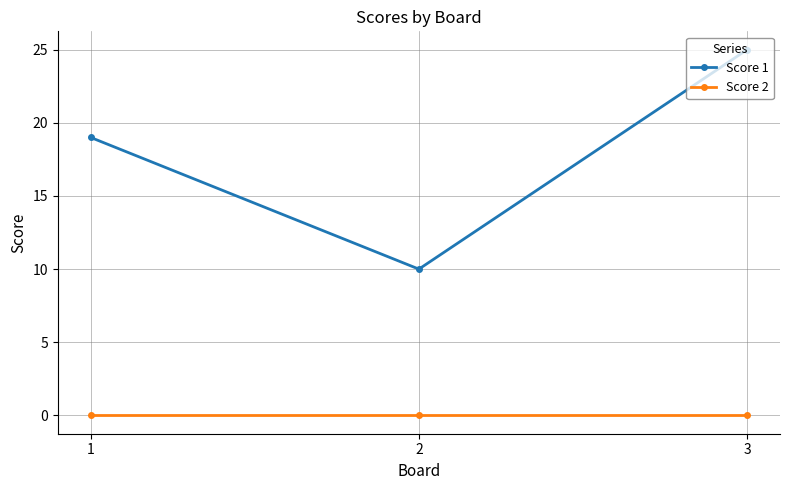

What is the minimum value for Score 1?

10